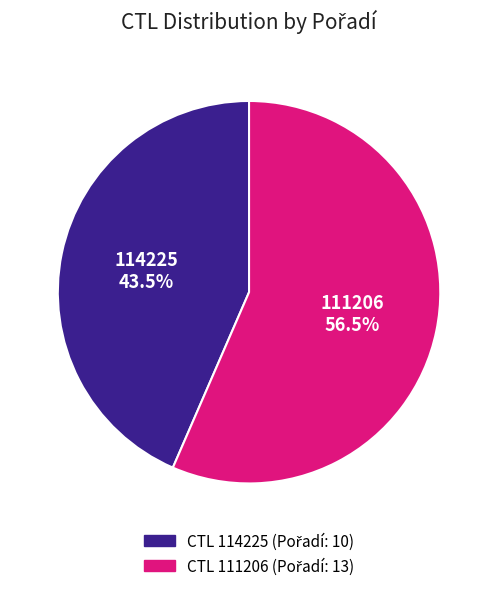

Count the number of slices in the pie.

2